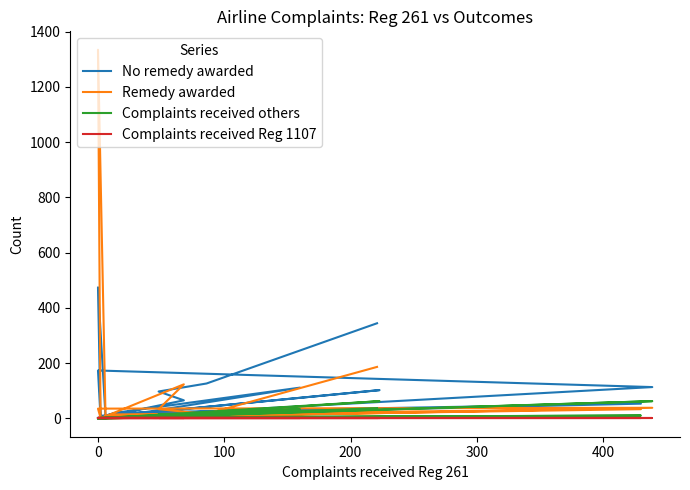

Does the chart have visible grid lines?

No